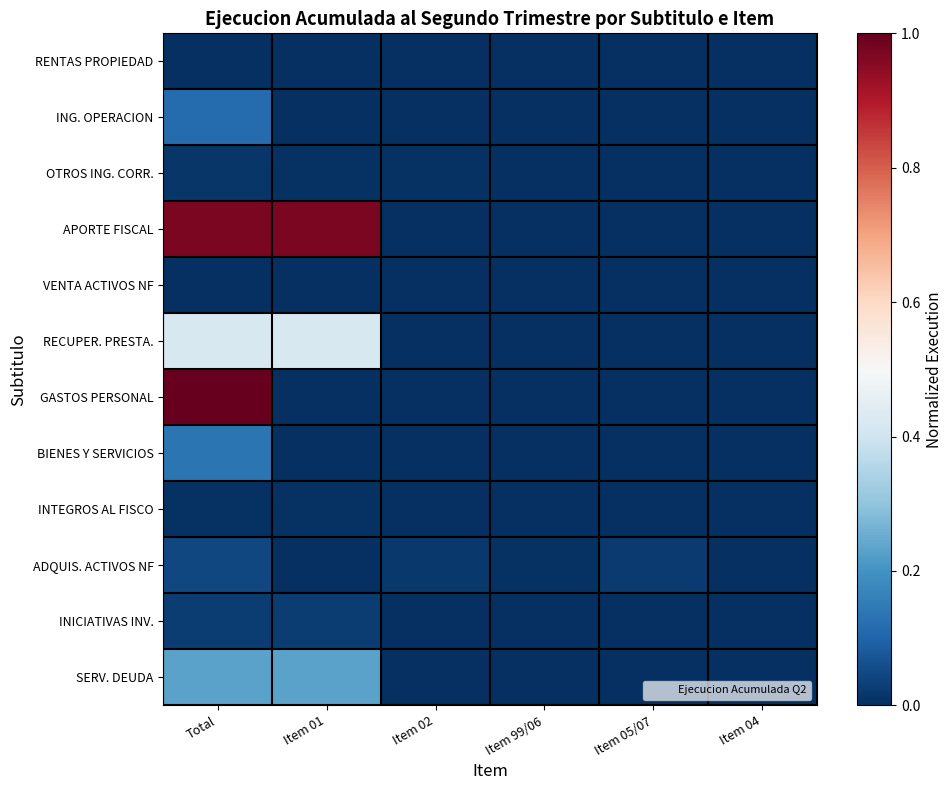

Count the number of categories in the chart.

6